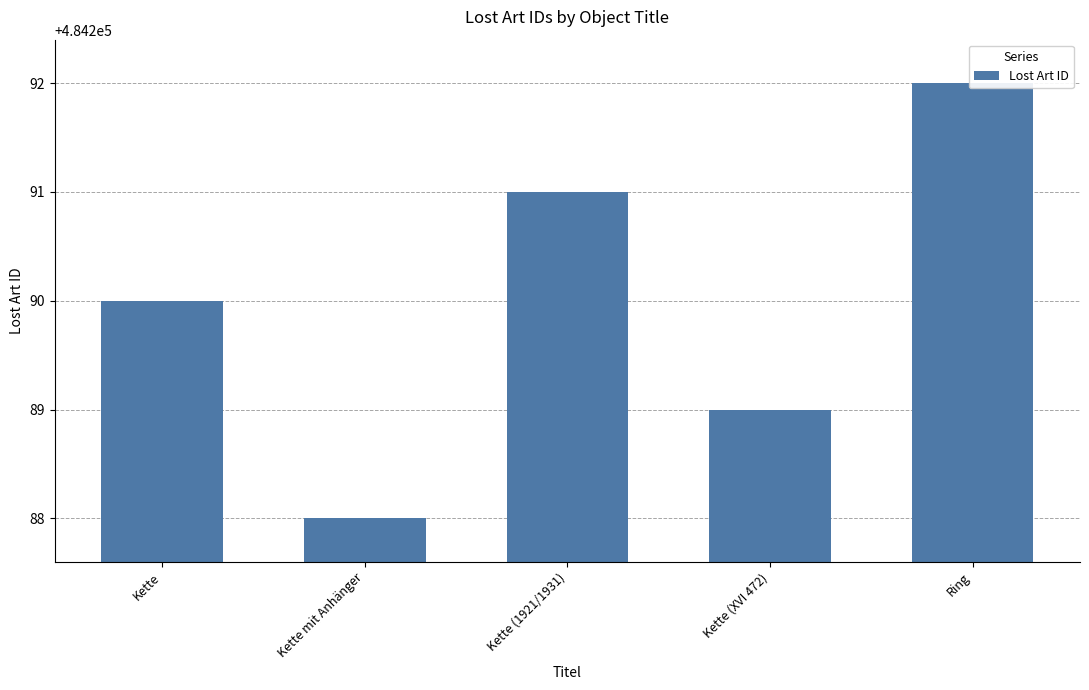

How many bars are there in total?

5